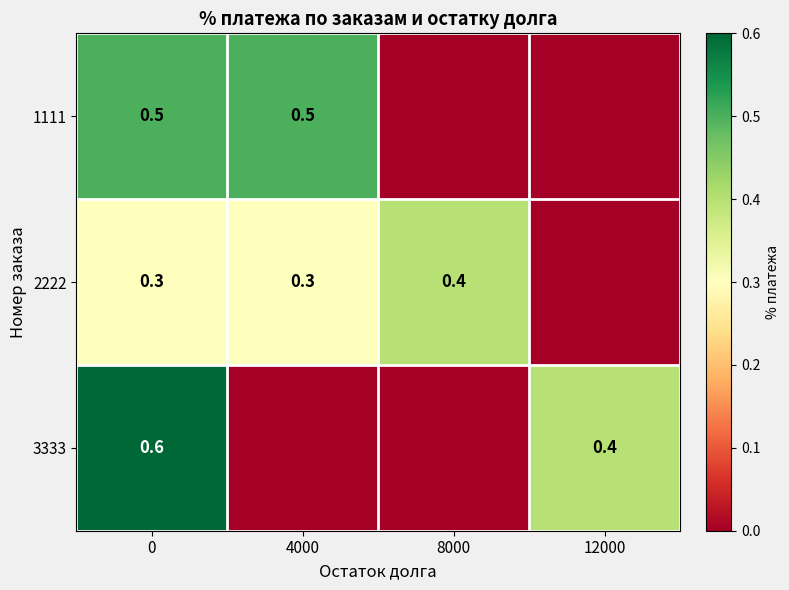

How many series are shown in this chart?

3